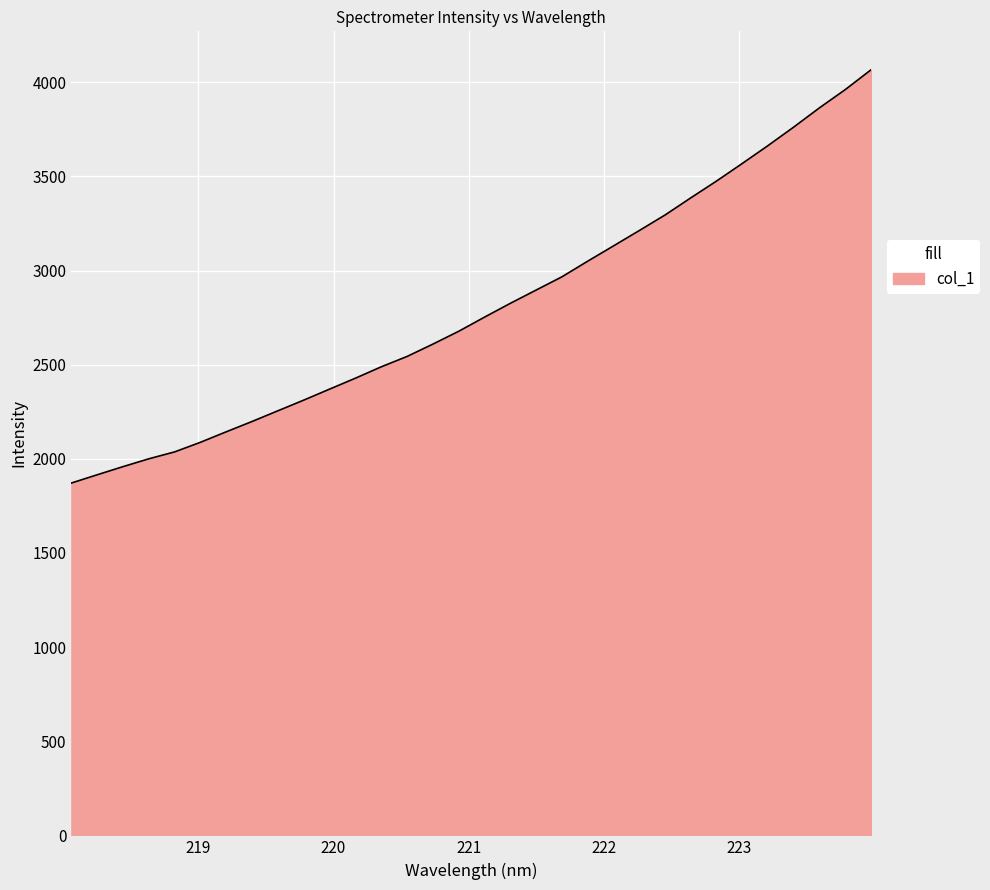

What is the difference between the maximum and minimum values?

2195.9